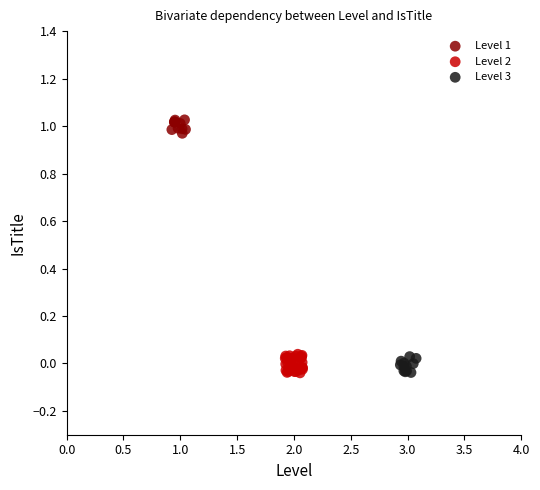

Which series has the largest Y range (max minus min)?

Level 2